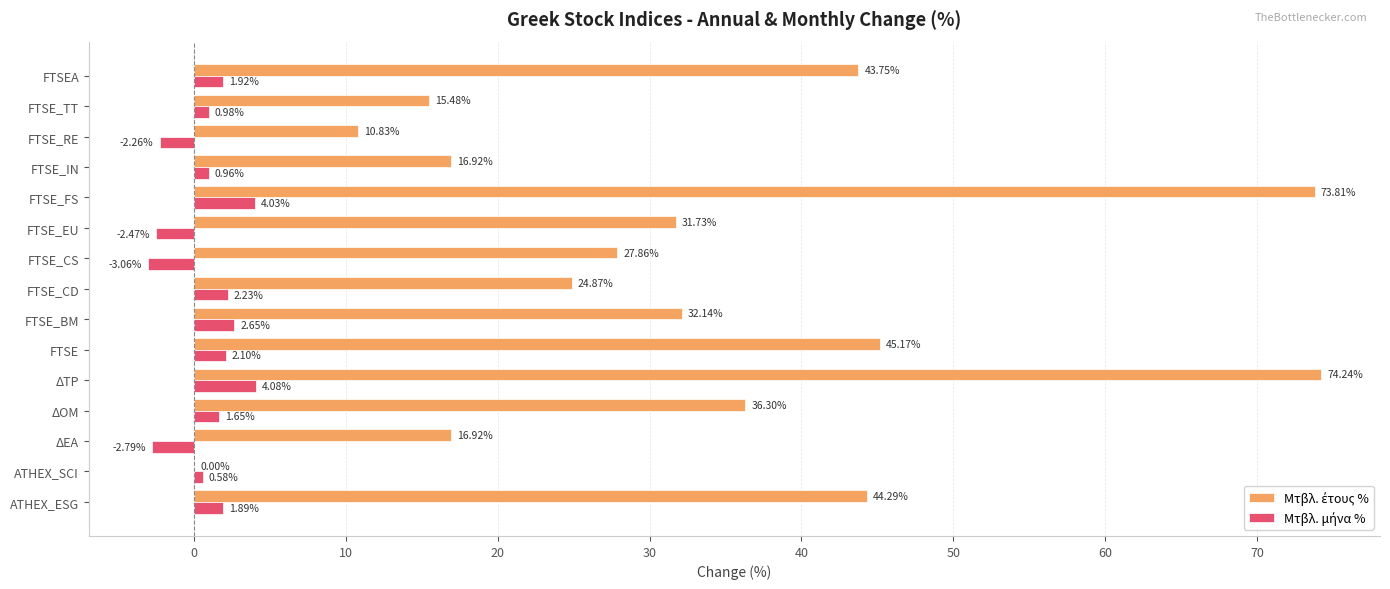

How many distinct data groups are displayed?

2